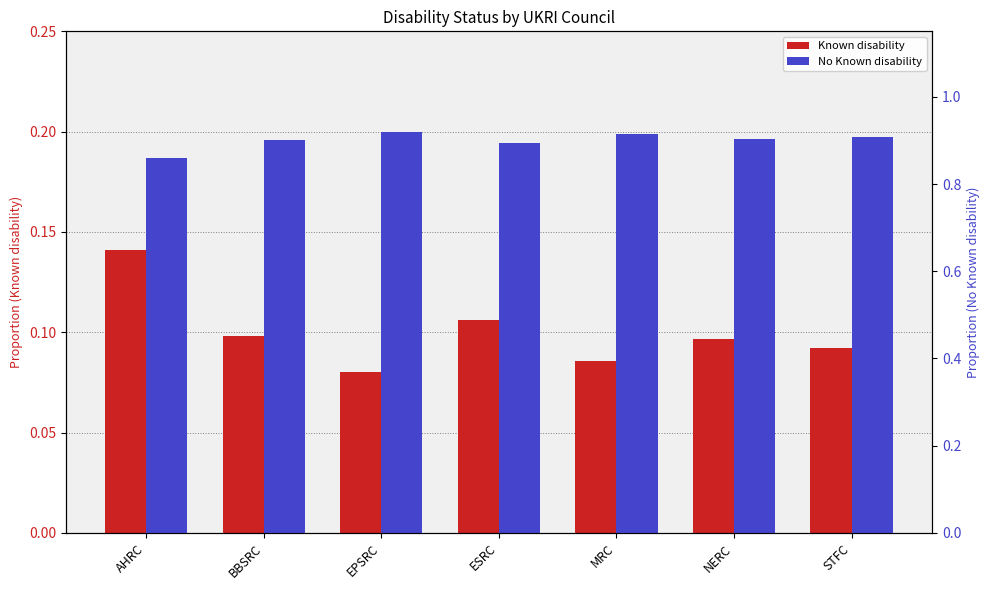

What is the label of the 2nd bar from the right?

NERC